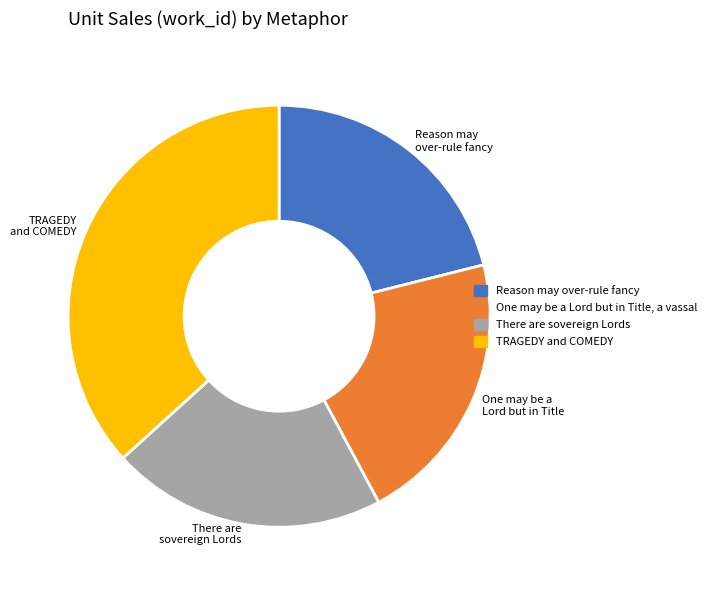

Does There are sovereign Lords account for over 50% of the chart?

No